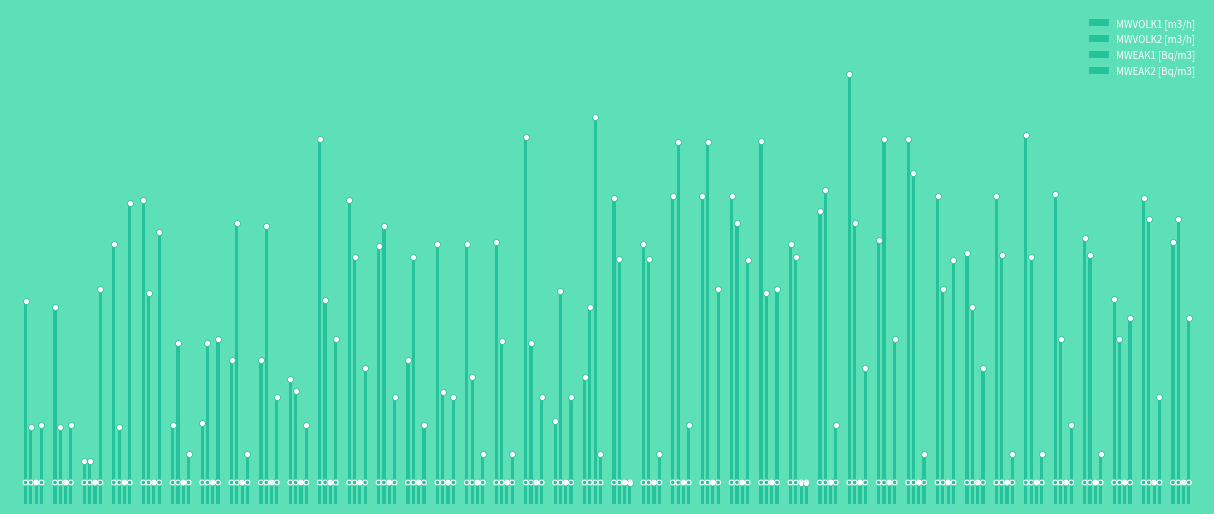

What are all the series names shown in the legend?

MWVOLK1 [m3/h], MWVOLK2 [m3/h], MWEAK1 [Bq/m3], MWEAK2 [Bq/m3]